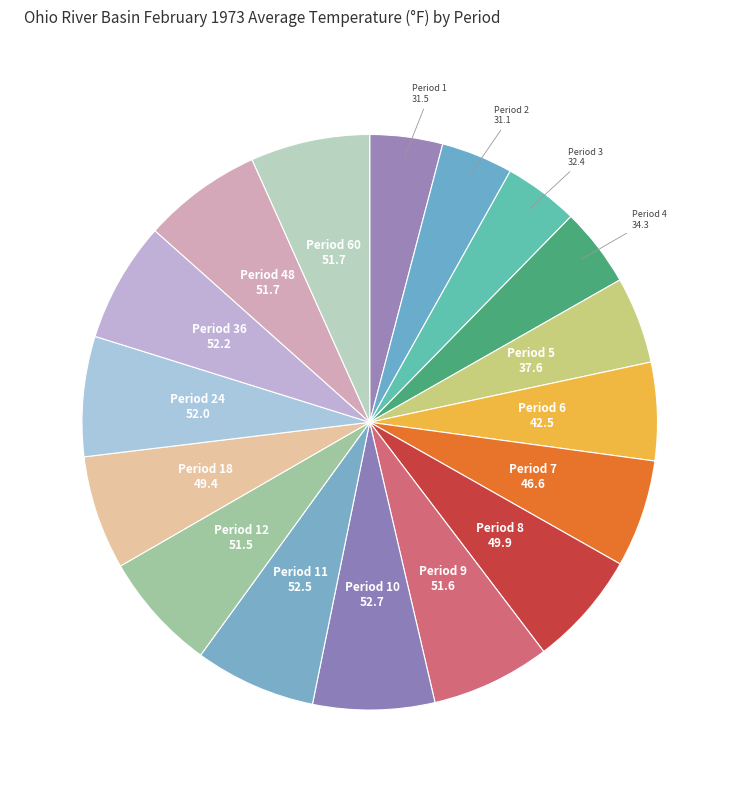

Rank the categories by value from highest to lowest.

Period 10, Period 11, Period 36, Period 24, Period 48, Period 60, Period 9, Period 12, Period 8, Period 18, Period 7, Period 6, Period 5, Period 4, Period 3, Period 1, Period 2